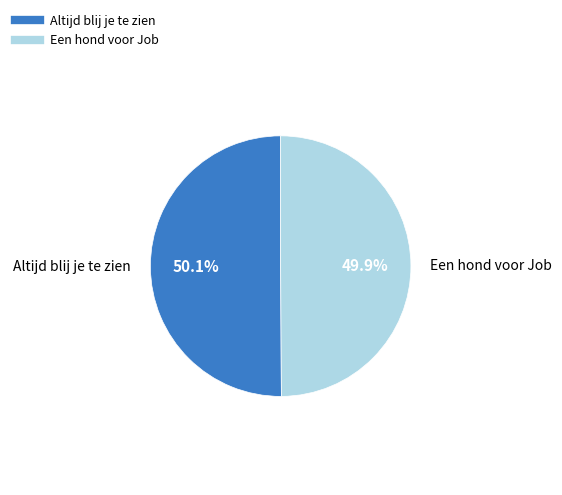

Count the number of slices in the pie.

2